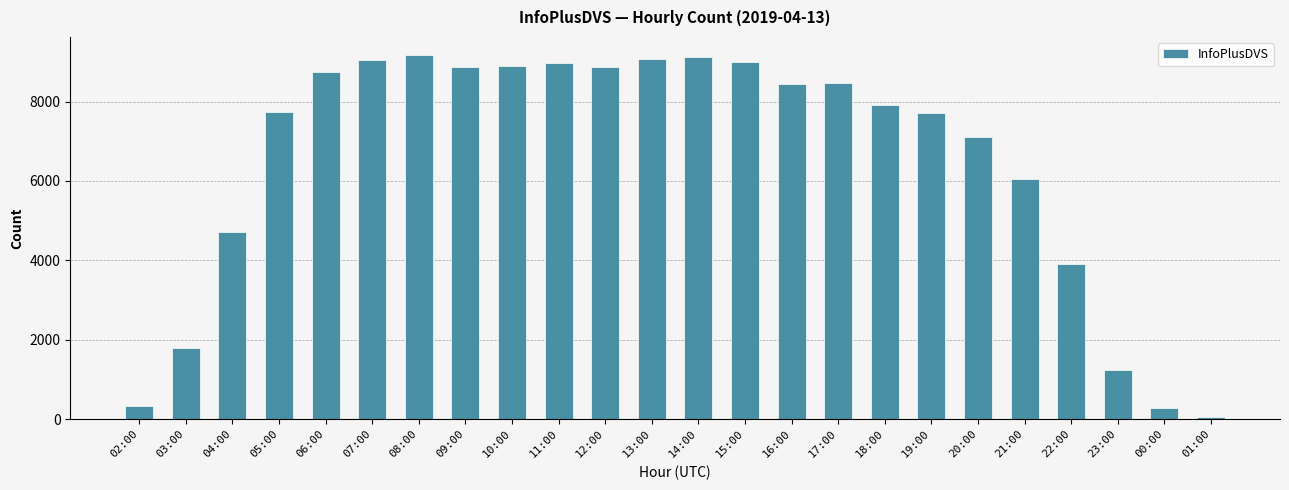

What is the label of the 8th bar from the right?

18:00